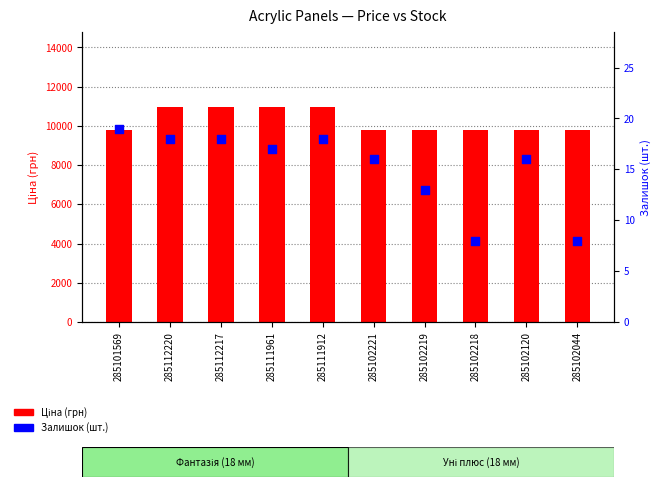

Which series contains the lowest Y value?

Залишок